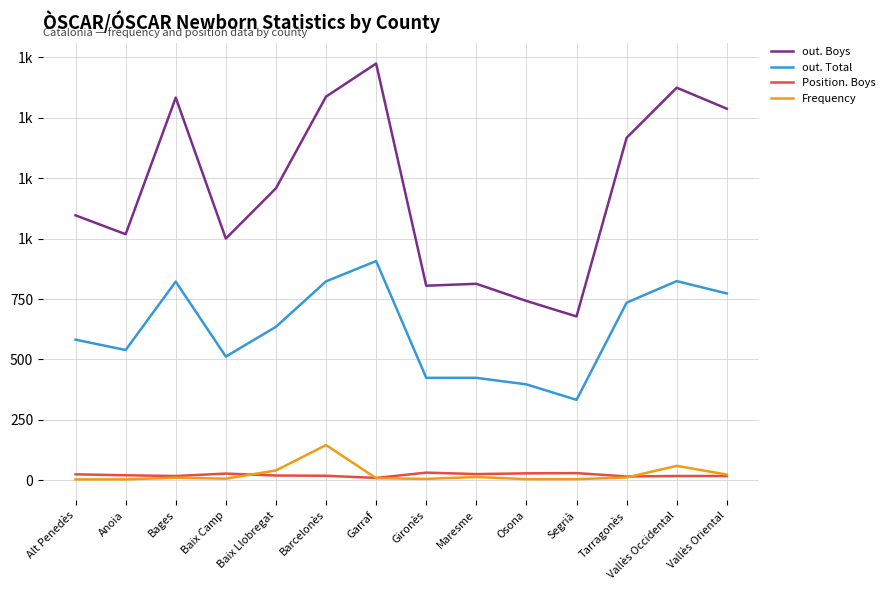

Does the chart have visible grid lines?

Yes